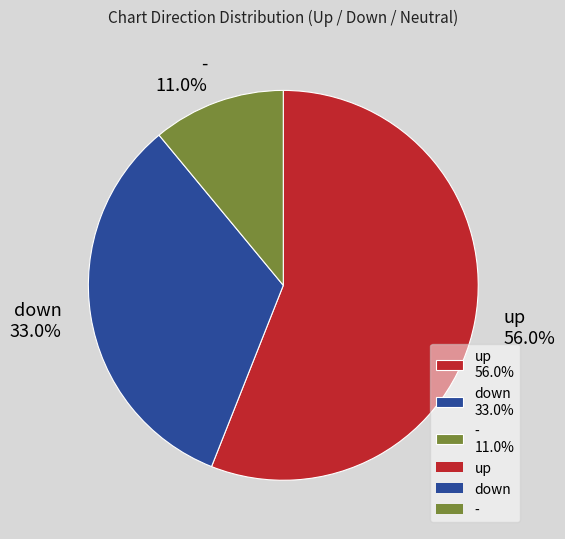

What is the majority slice?

up